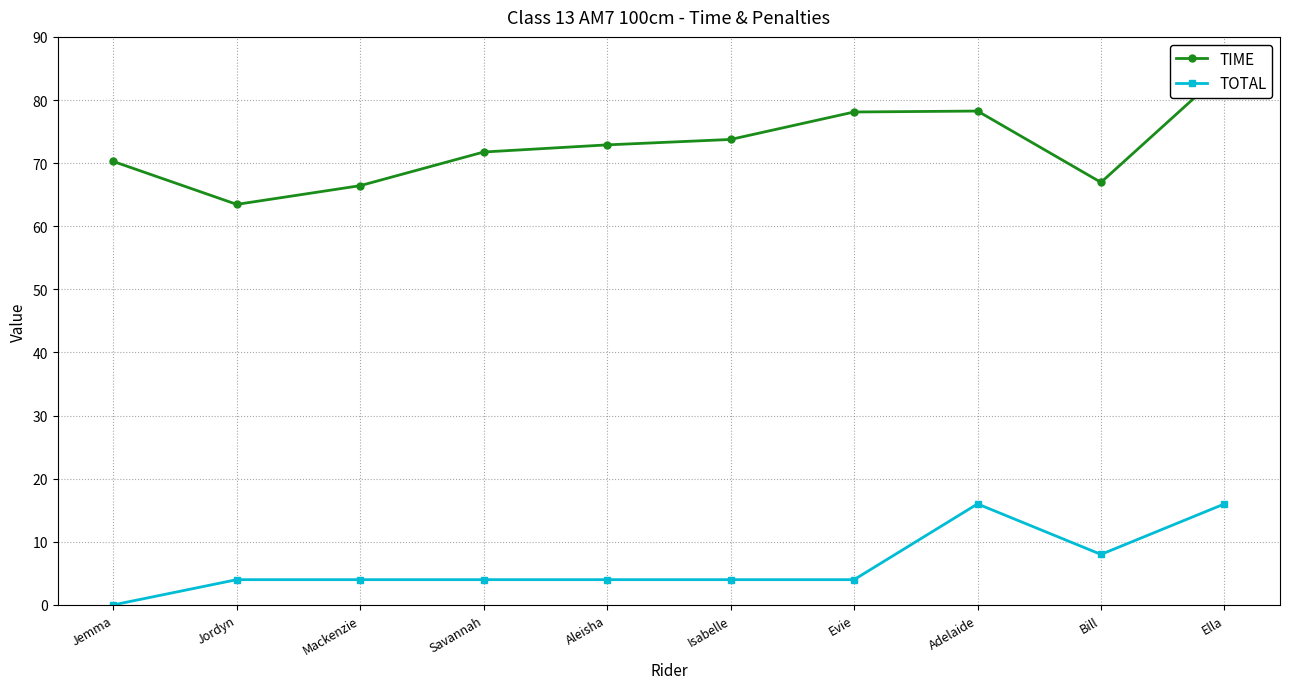

At which category does TOTAL reach its first local valley?

Bill